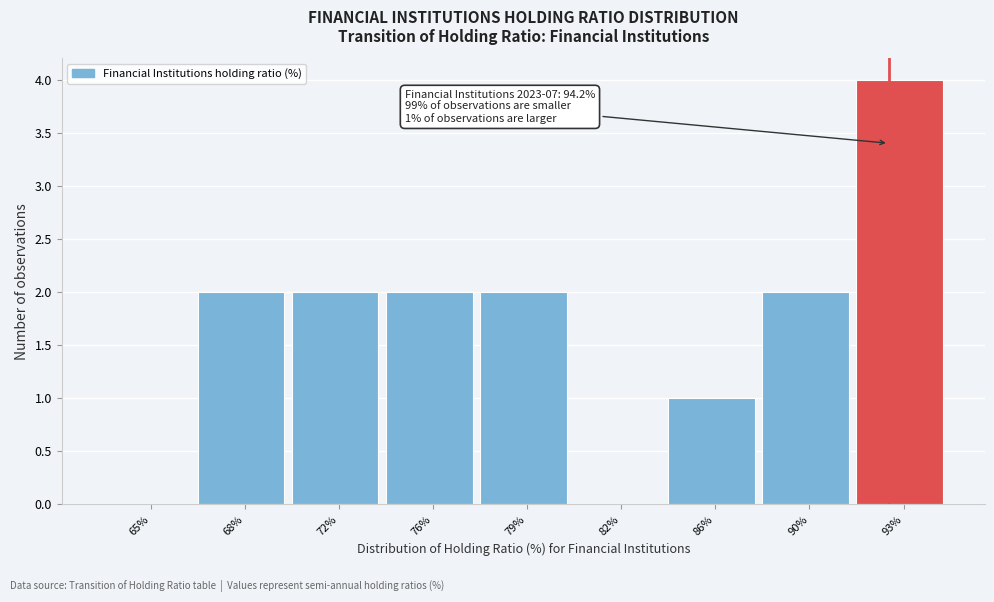

Reading left to right, list all the values displayed in this chart.

65%=0	68%=2	72%=2	76%=2	79%=2	82%=0	86%=1	90%=2	93%=4